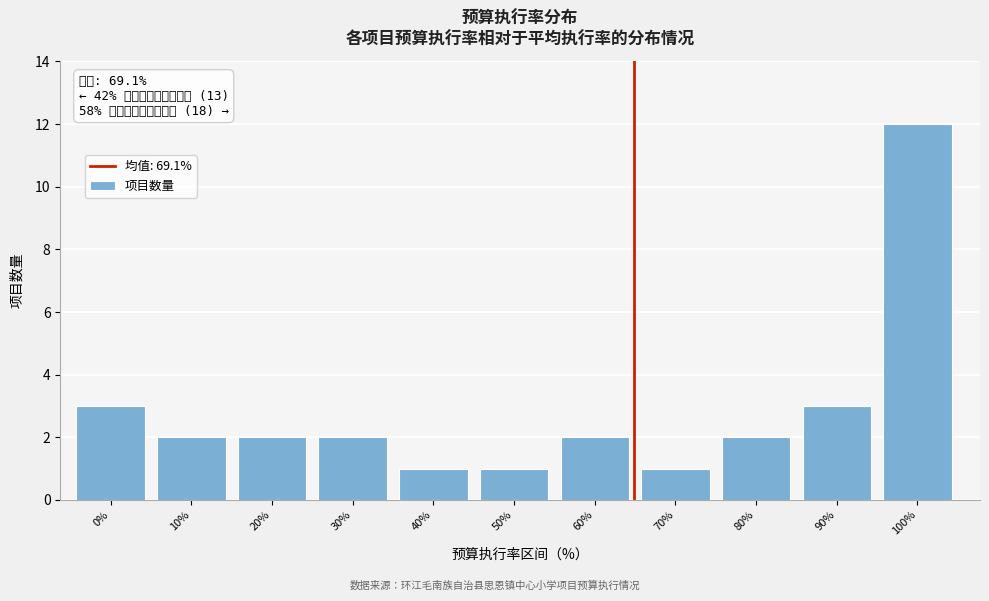

Reading right to left, transcribe all the data shown in this chart.

100%=12	90%=3	80%=2	70%=1	60%=2	50%=1	40%=1	30%=2	20%=2	10%=2	0%=3